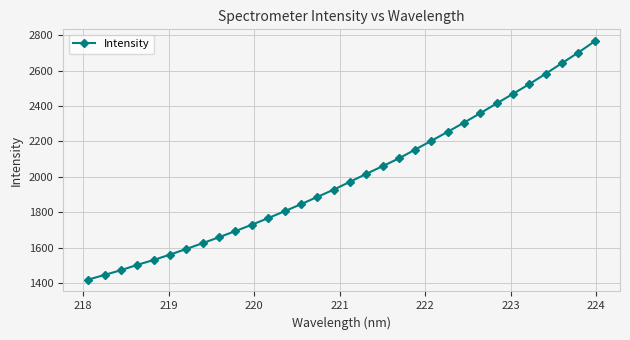

What is the maximum value shown in the chart?

2766.5